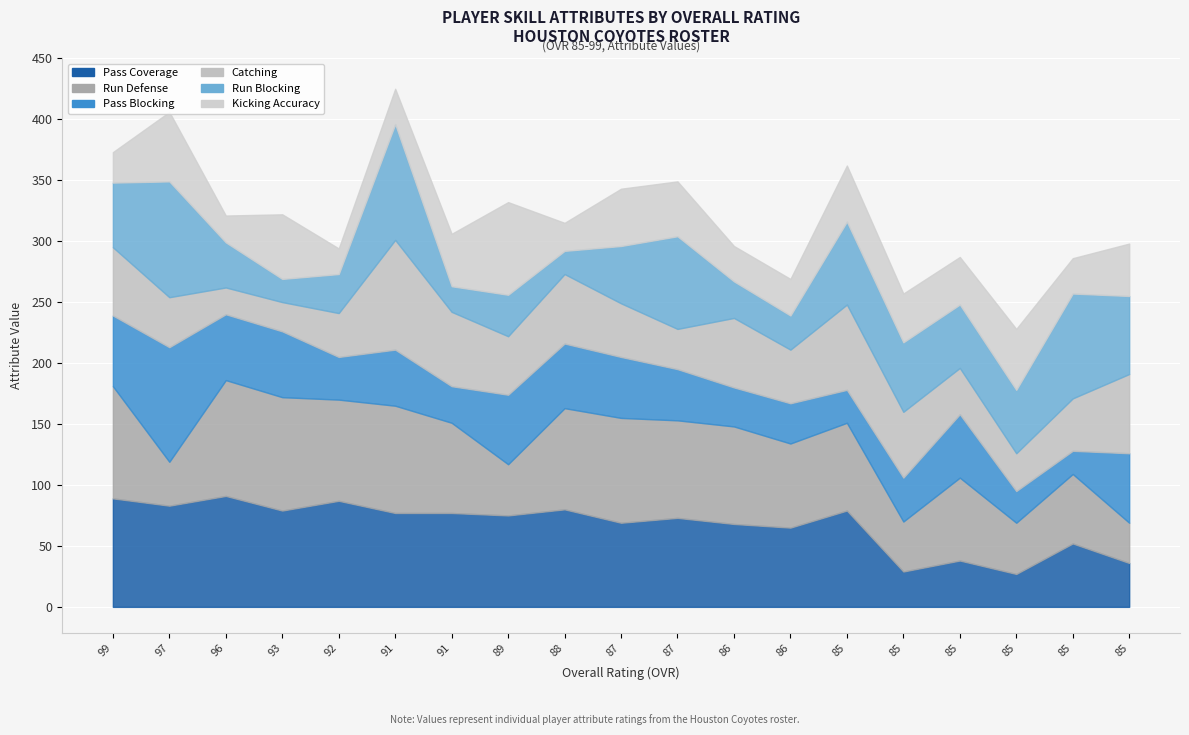

Where do pass_blocking and kicking_accuracy first cross each other?

91 and 91